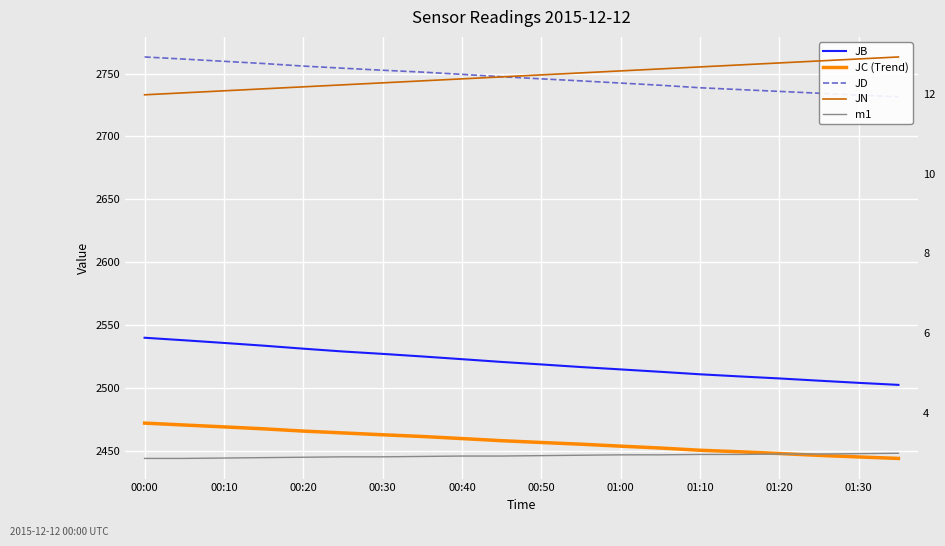

What is the lowest value of the JC (Trend) series?

2444.0